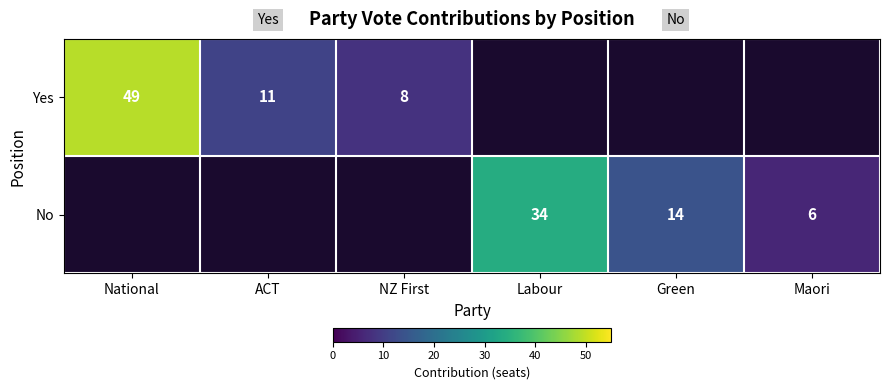

Is it true that No equals 6 at Maori?

True